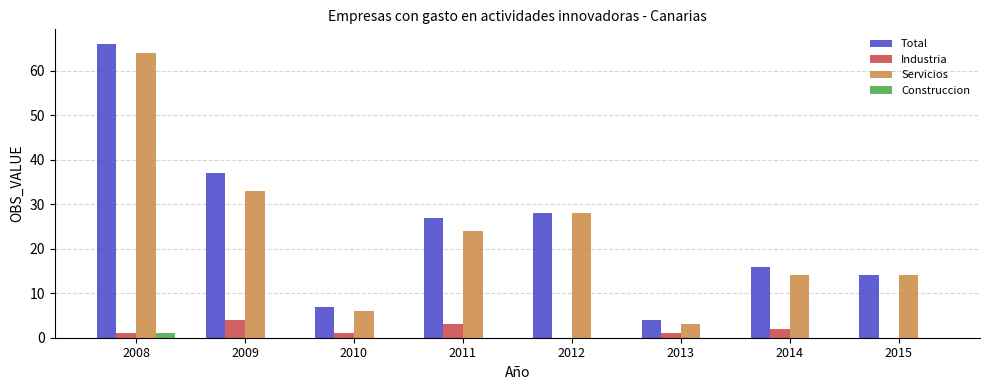

Read the Servicios value at 2012, to the nearest 5.

30